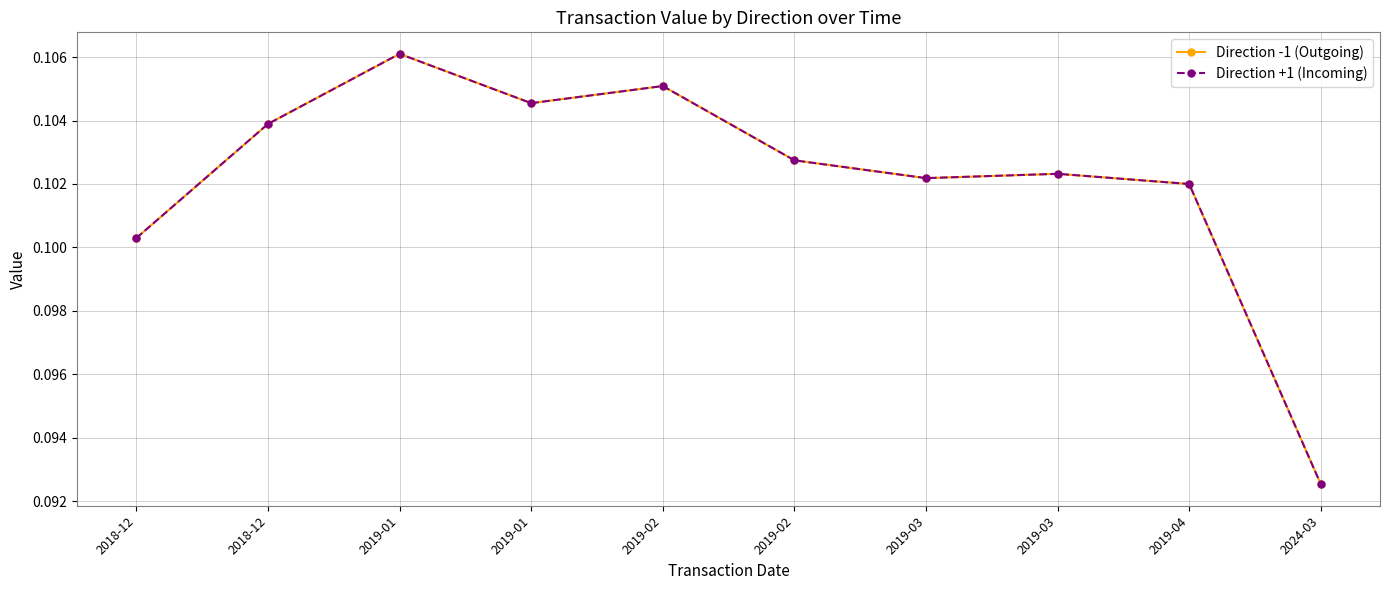

What is the smallest value displayed?

0.1